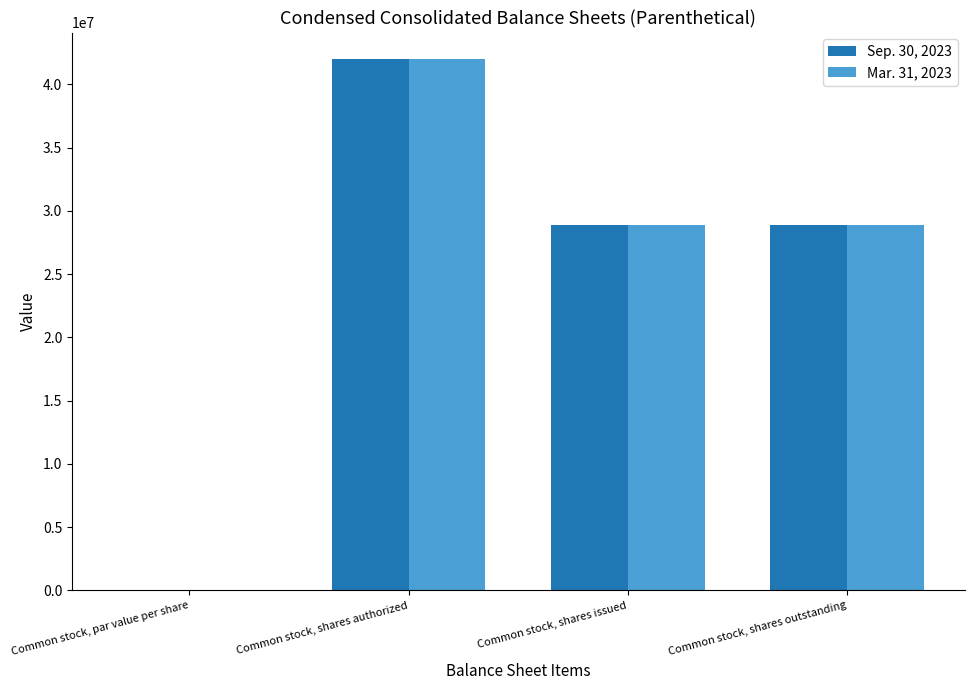

The value of Sep. 30, 2023 at Common stock, shares outstanding is 13254628.6. True or false?

False